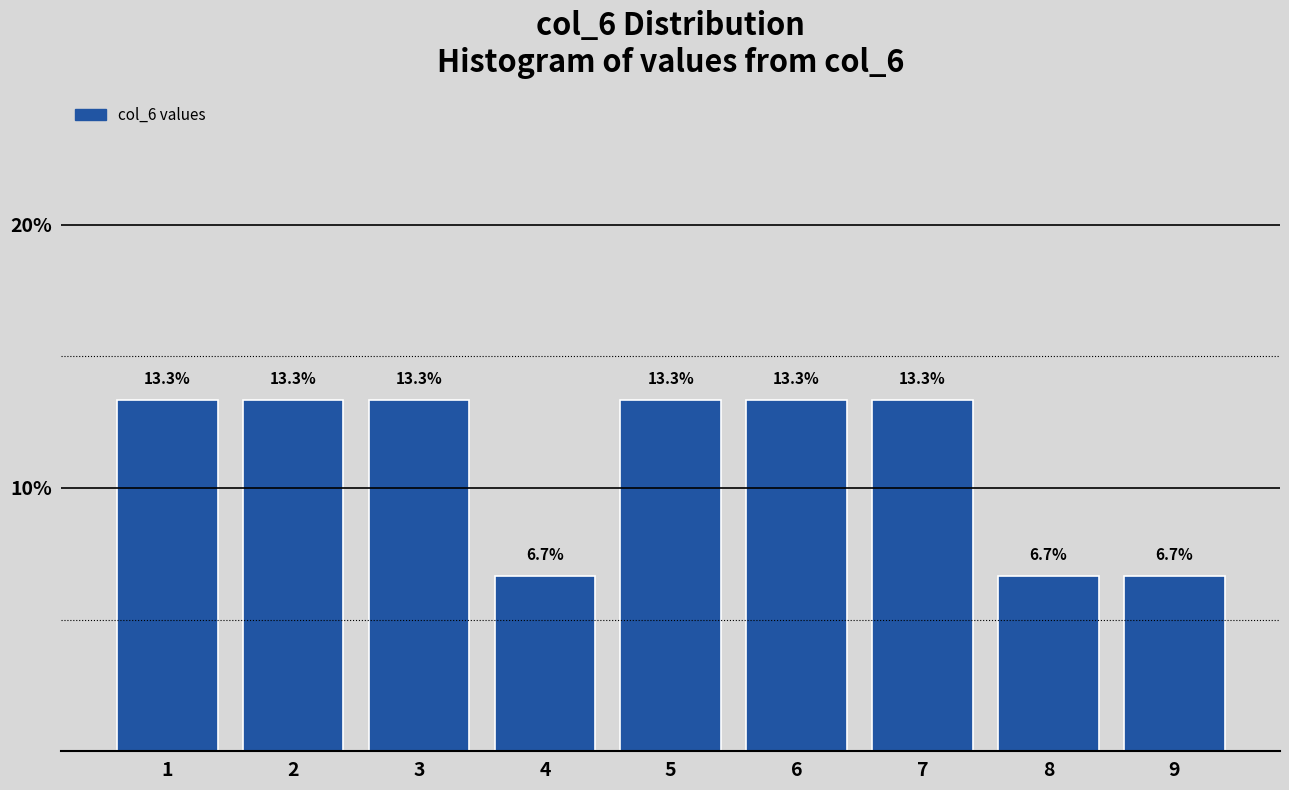

Reading left to right, list every bar in this chart as the range it spans on the x-axis followed by its height.

0.5 to 1.5: 13.3
1.5 to 2.5: 13.3
2.5 to 3.5: 13.3
3.5 to 4.5: 6.7
4.5 to 5.5: 13.3
5.5 to 6.5: 13.3
6.5 to 7.5: 13.3
7.5 to 8.5: 6.7
8.5 to 9.5: 6.7